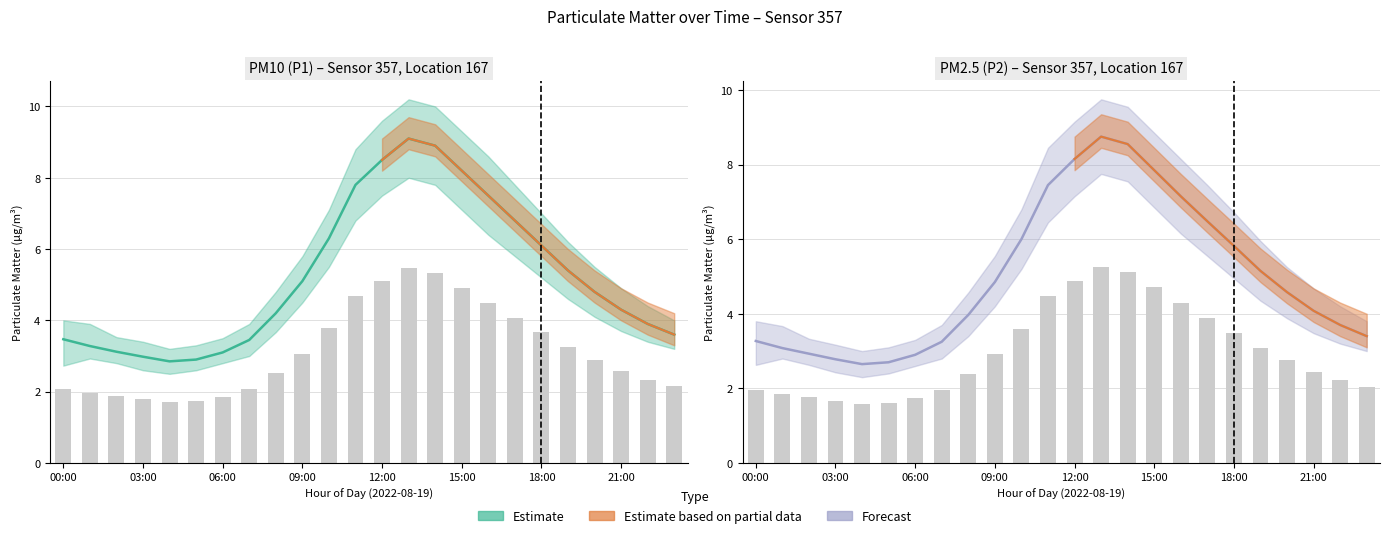

What is the label of the 12th bar from the left?

11:00